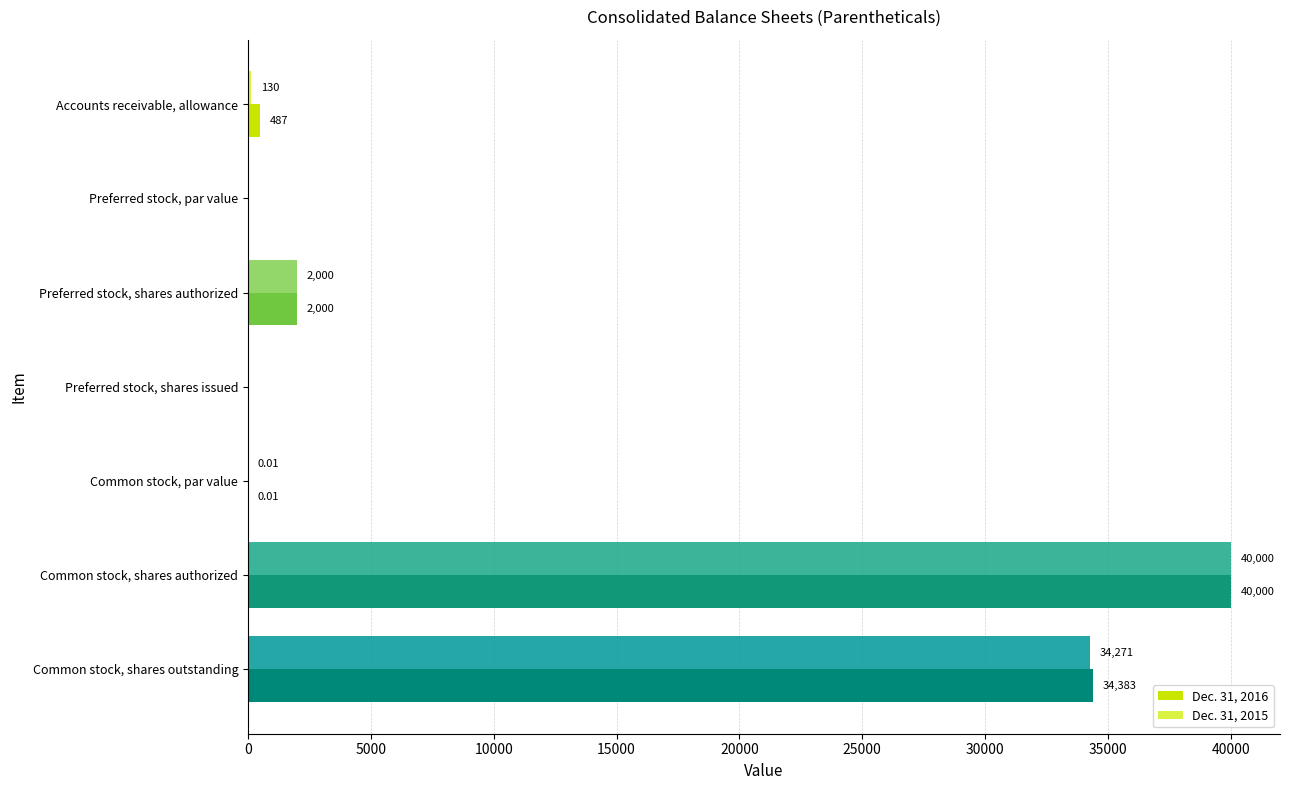

How many data points does each series have?

7